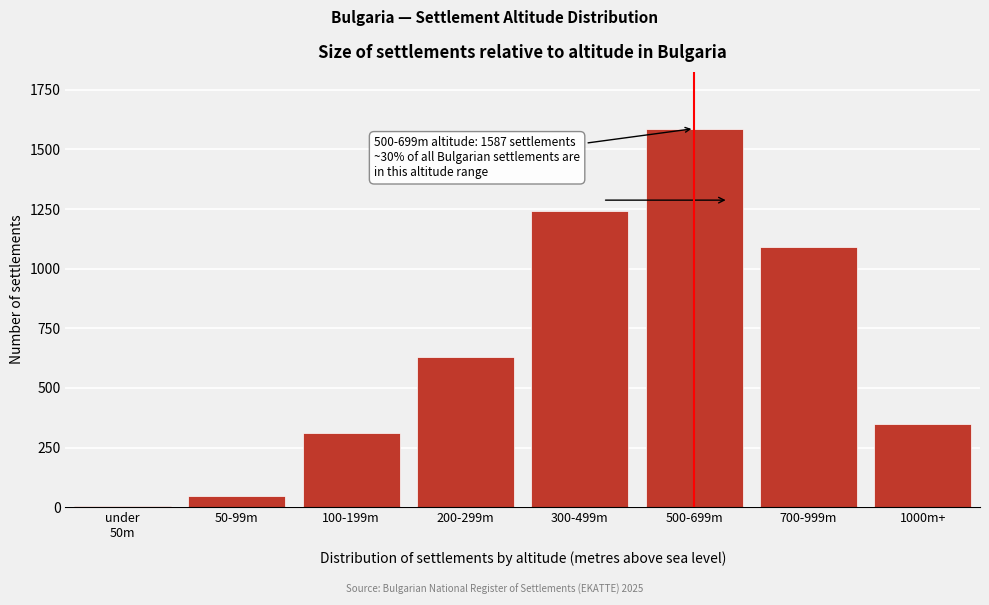

Which label corresponds to the largest value in the chart?

500-699m